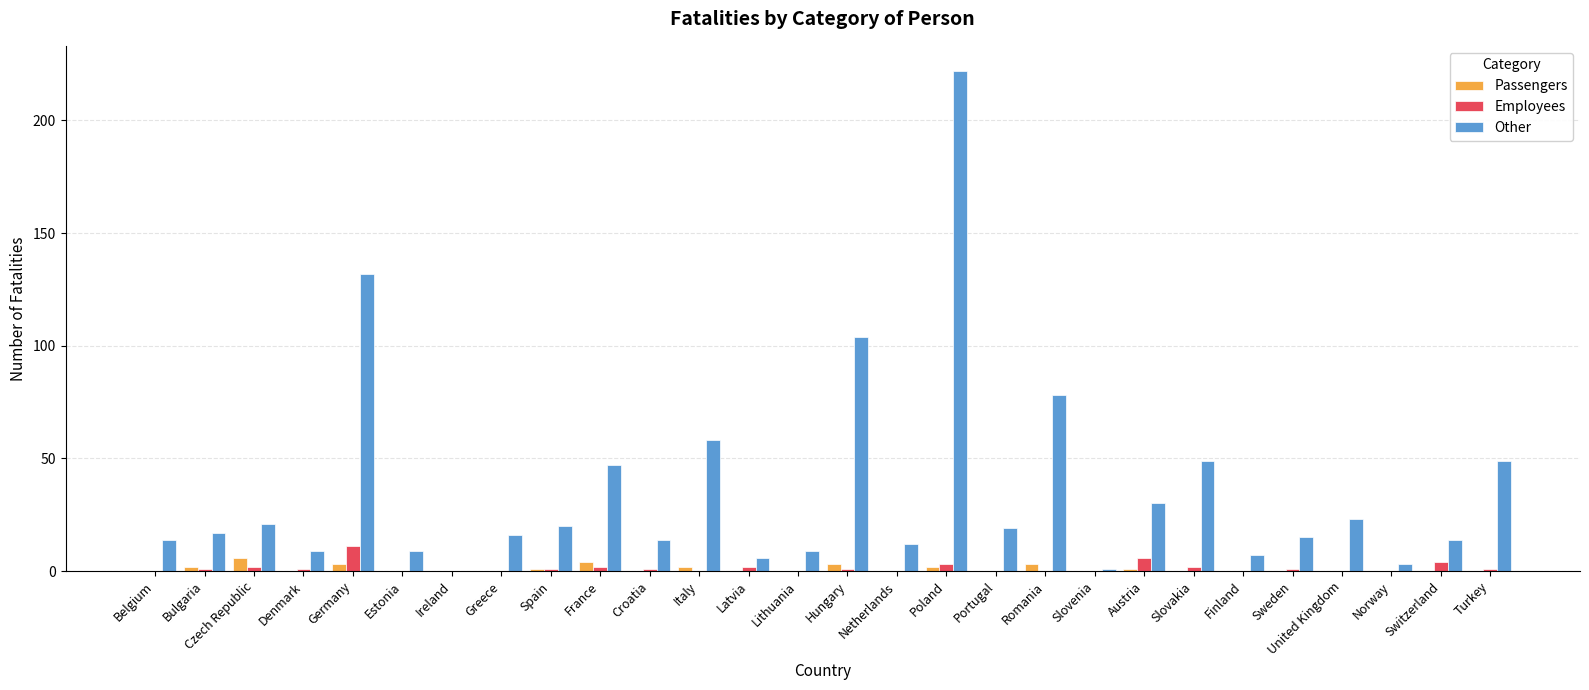

True or false: Other has a value of 0 at Ireland.

True